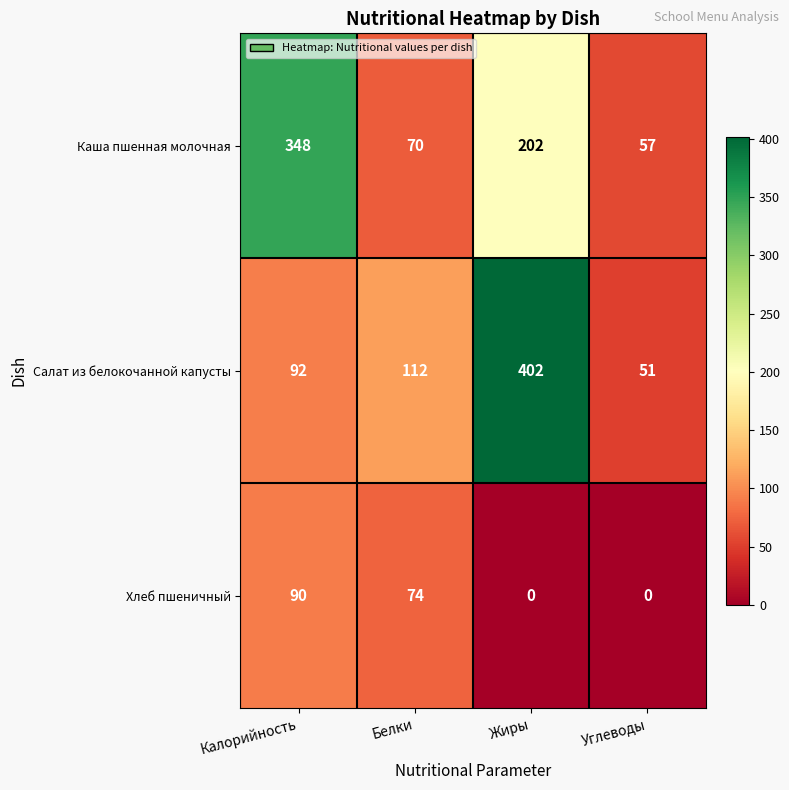

Which series has the largest total across all categories?

Каша пшенная молочная